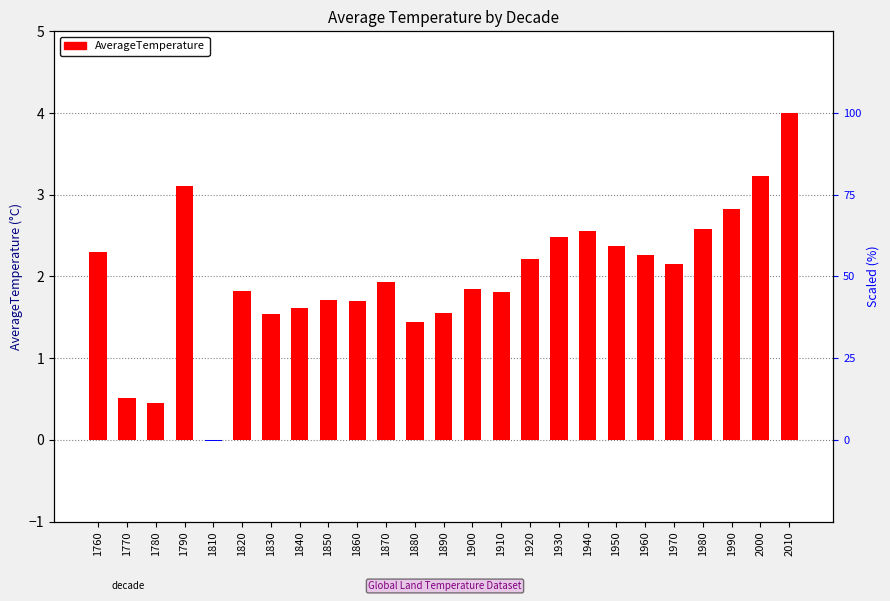

List the labels in order of value, largest first.

2010, 2000, 1790, 1990, 1980, 1940, 1930, 1950, 1760, 1960, 1920, 1970, 1870, 1900, 1820, 1910, 1850, 1860, 1840, 1890, 1830, 1880, 1770, 1780, 1810